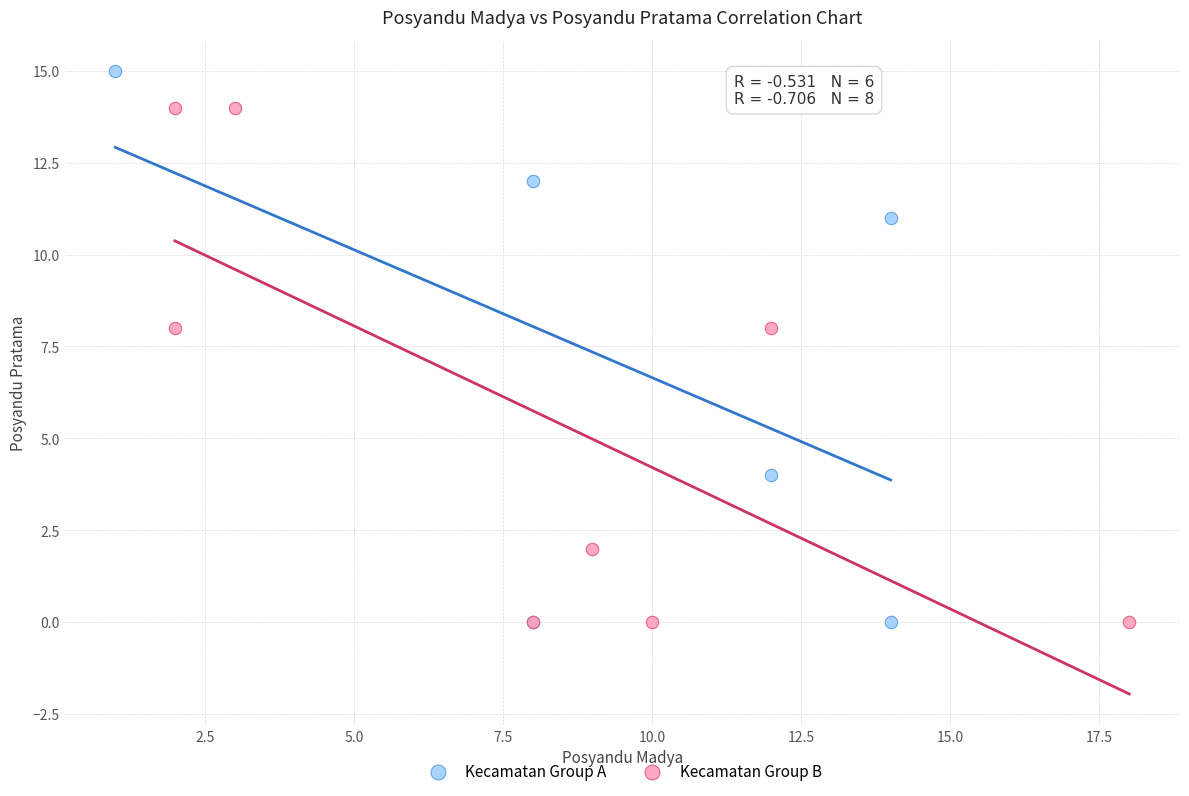

Which series reaches the maximum Y coordinate?

Kecamatan Group A